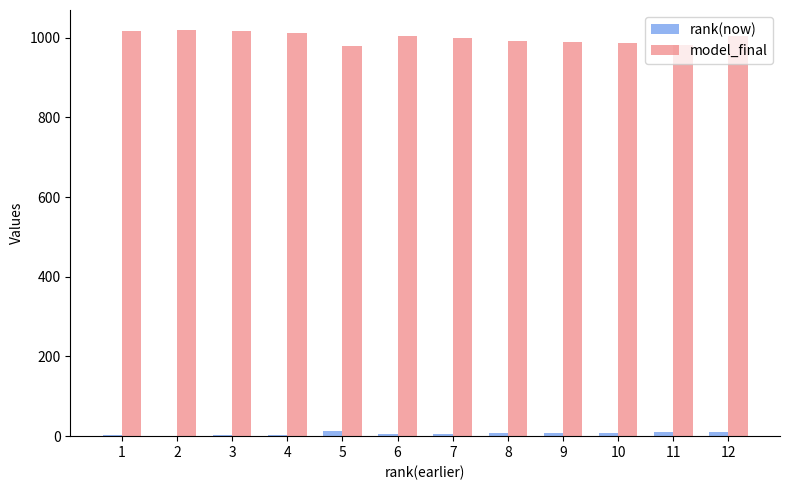

What is the greatest value displayed?

1018.7